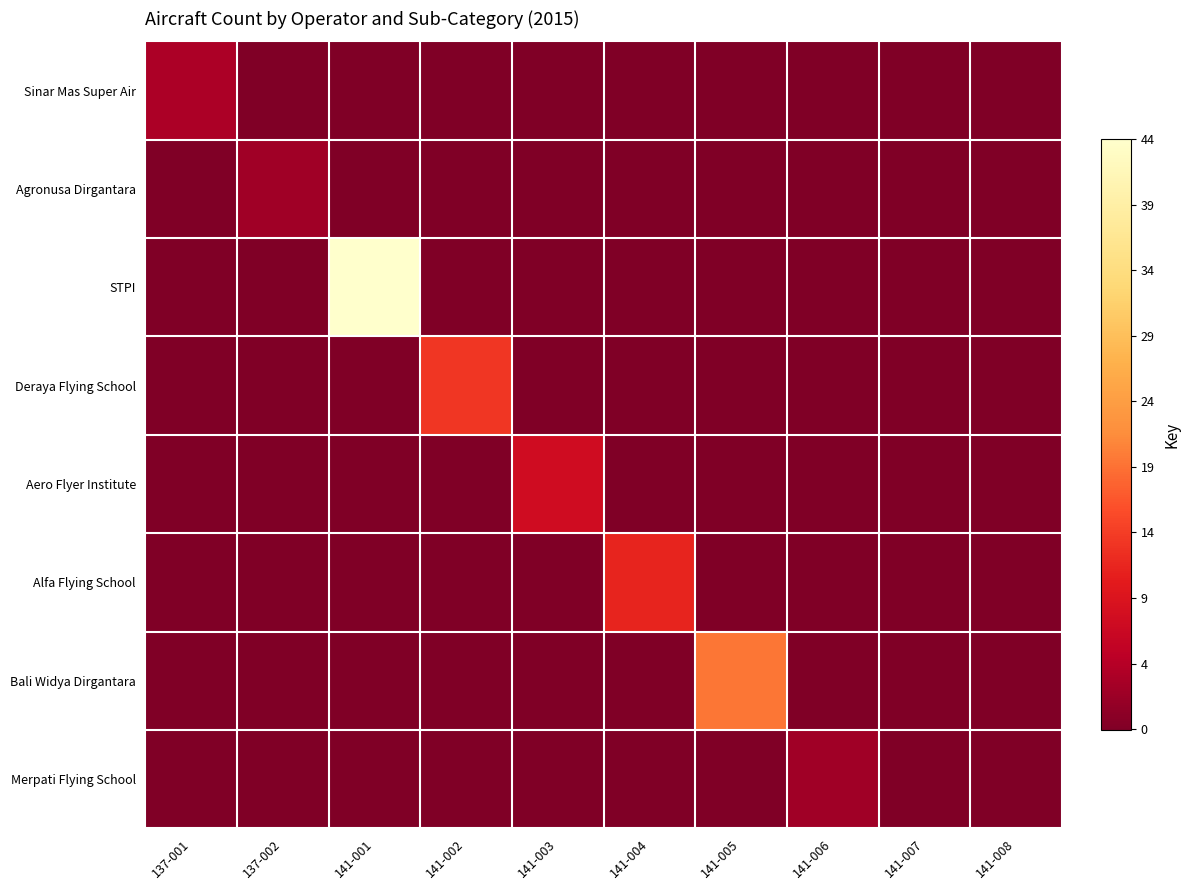

Which series has the largest total across all categories?

STPI